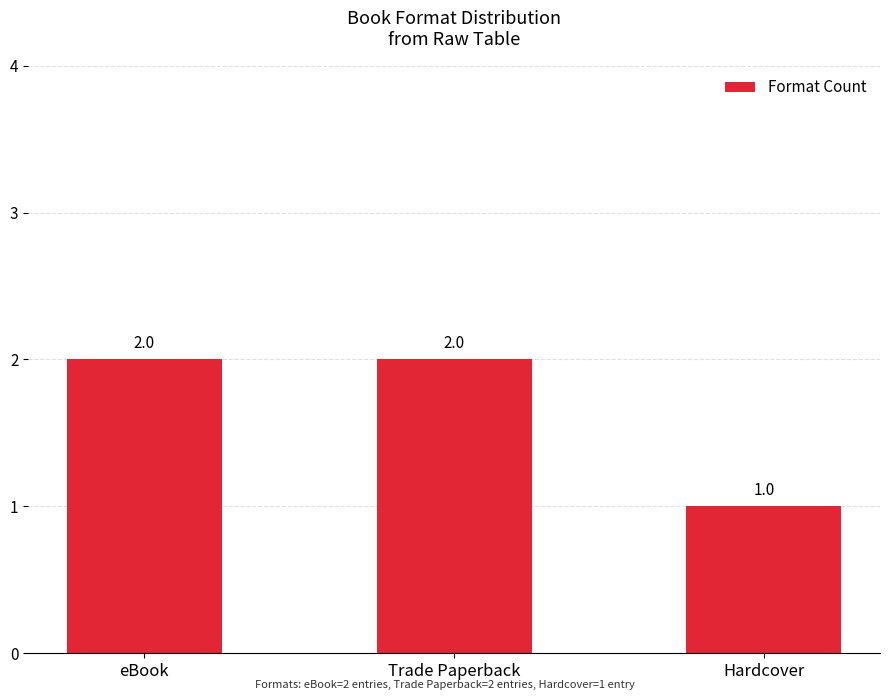

How many series are shown in this chart?

1